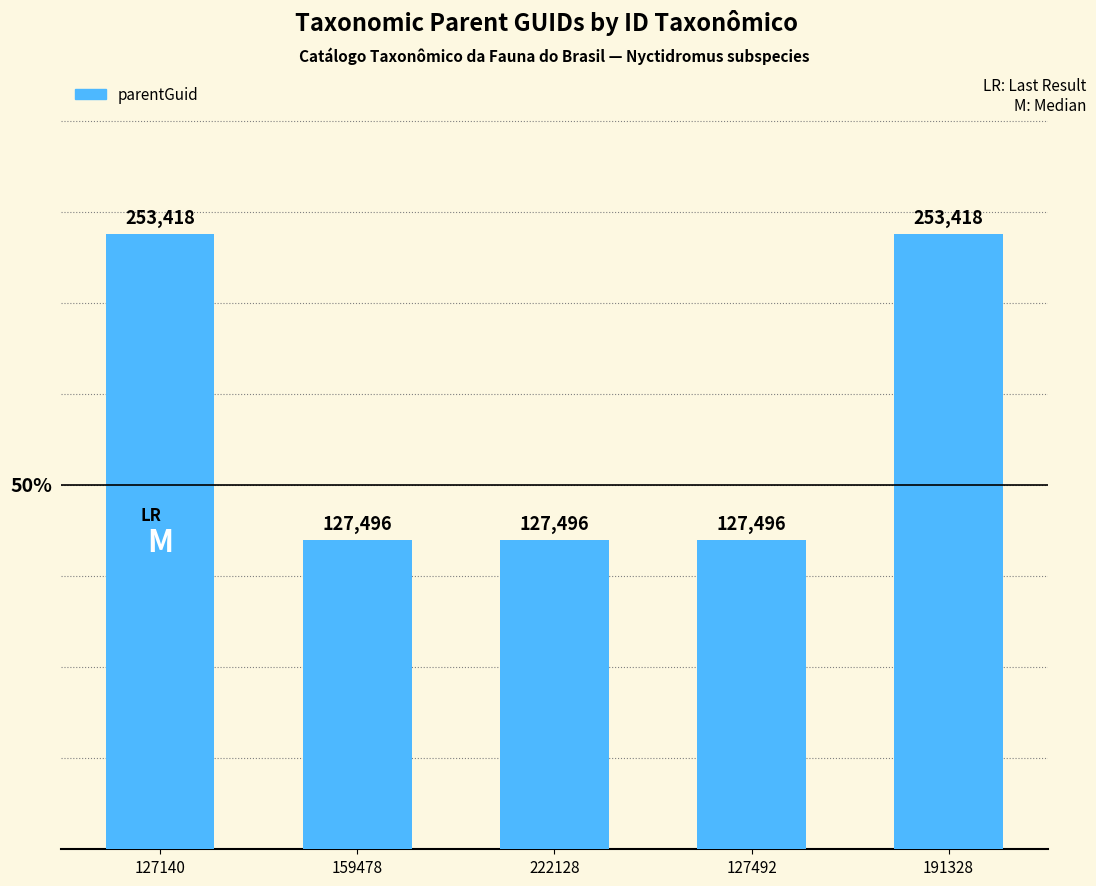

How many categories are shown in the chart?

5